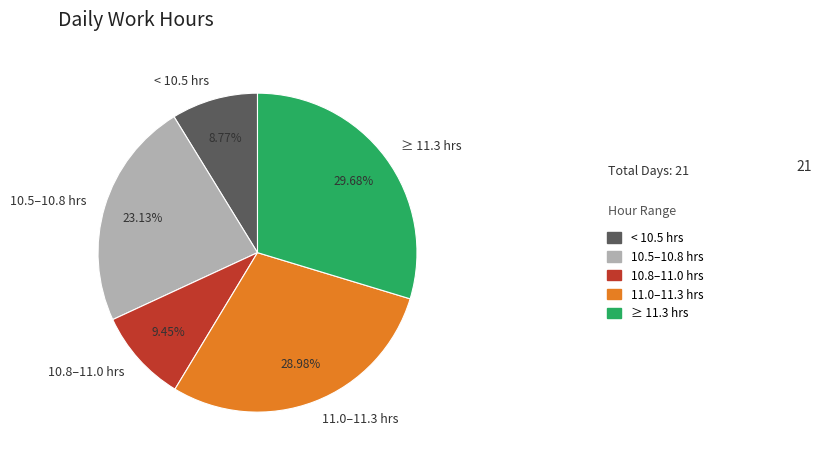

What is the smallest slice in the pie chart?

< 10.5 hrs